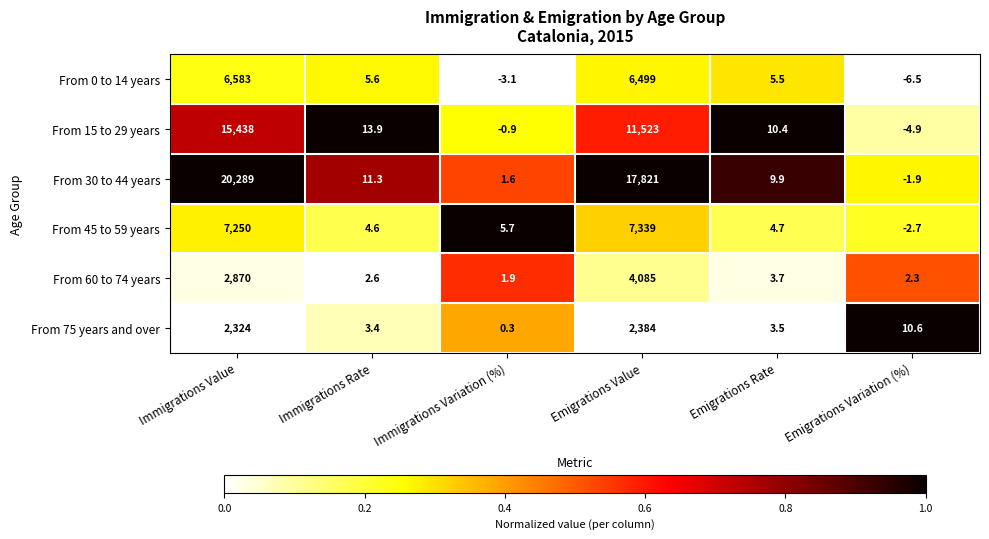

Is it true that From 0 to 14 years equals 6583.0 at Immigrations Value?

True